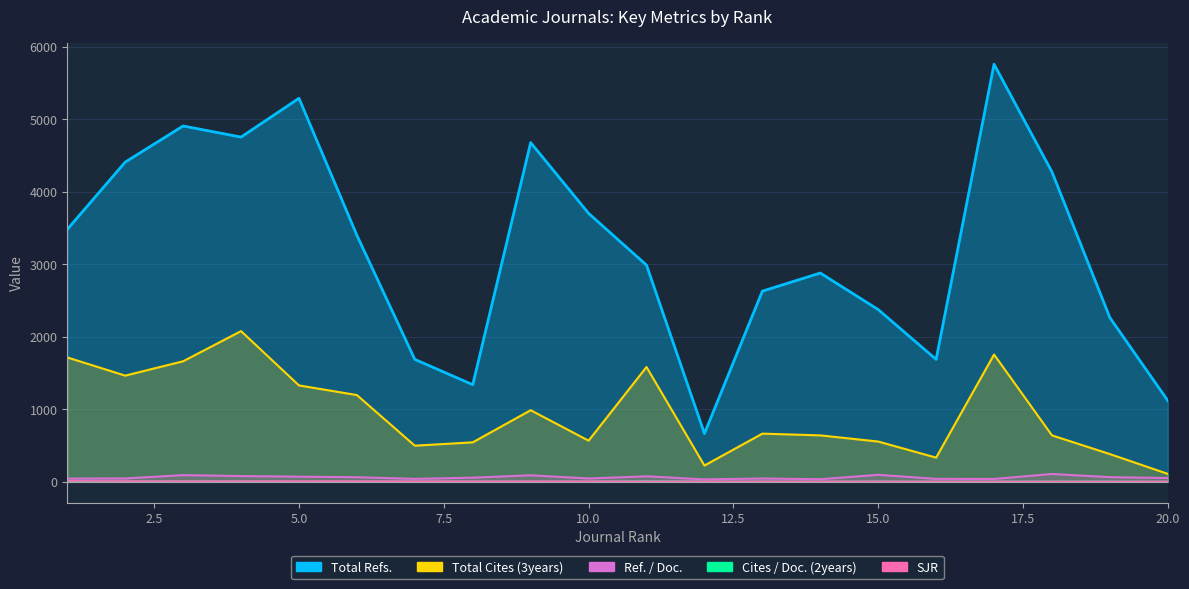

Reading left to right, transcribe all the data shown in this chart.

SJR: 1=12.3	2=9.0	3=8.6	4=8.5	5=8.4	6=8.3	7=7.4	8=6.8	9=6.6	10=6.5	11=5.7	12=5.3	13=5.1	14=5.0	15=4.7	16=4.4	17=4.0	18=3.8	19=3.7	20=3.6
Cites / Doc. (2years): 1=5.0	2=4.5	3=9.0	4=7.5	5=4.6	6=5.7	7=3.7	8=4.3	9=4.1	10=3.1	11=10.4	12=2.7	13=3.3	14=2.9	15=5.1	16=2.6	17=3.5	18=5.2	19=4.7	20=1.5
Ref. / Doc.: 1=43.0	2=45.0	3=90.8	4=77.9	5=69.6	6=61.8	7=39.2	8=55.8	9=88.2	10=44.6	11=74.7	12=31.6	13=44.5	14=34.3	15=95.0	16=39.2	17=38.1	18=106.8	19=62.8	20=50.8
Total Cites (3years): 1=1714.0	2=1463.0	3=1661.0	4=2077.0	5=1328.0	6=1195.0	7=497.0	8=543.0	9=986.0	10=566.0	11=1582.0	12=223.0	13=663.0	14=639.0	15=554.0	16=332.0	17=1754.0	18=639.0	19=381.0	20=108.0
Total Refs.: 1=3480.0	2=4408.0	3=4906.0	4=4753.0	5=5288.0	6=3398.0	7=1687.0	8=1338.0	9=4677.0	10=3701.0	11=2987.0	12=664.0	13=2628.0	14=2878.0	15=2374.0	16=1687.0	17=5758.0	18=4272.0	19=2262.0	20=1118.0